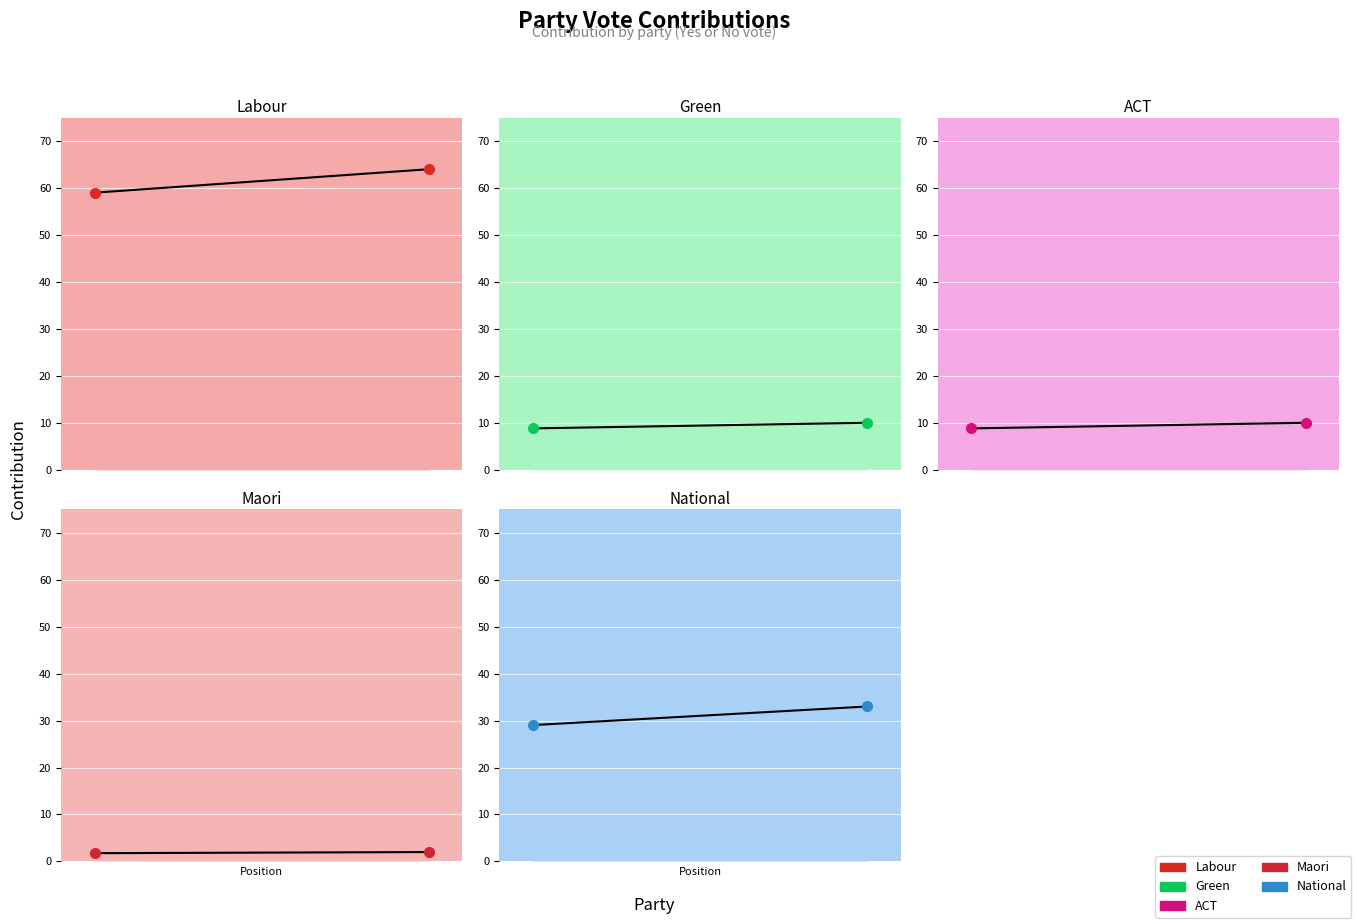

What is the difference between the Labour values at 0.0 and 0.2?

5.0